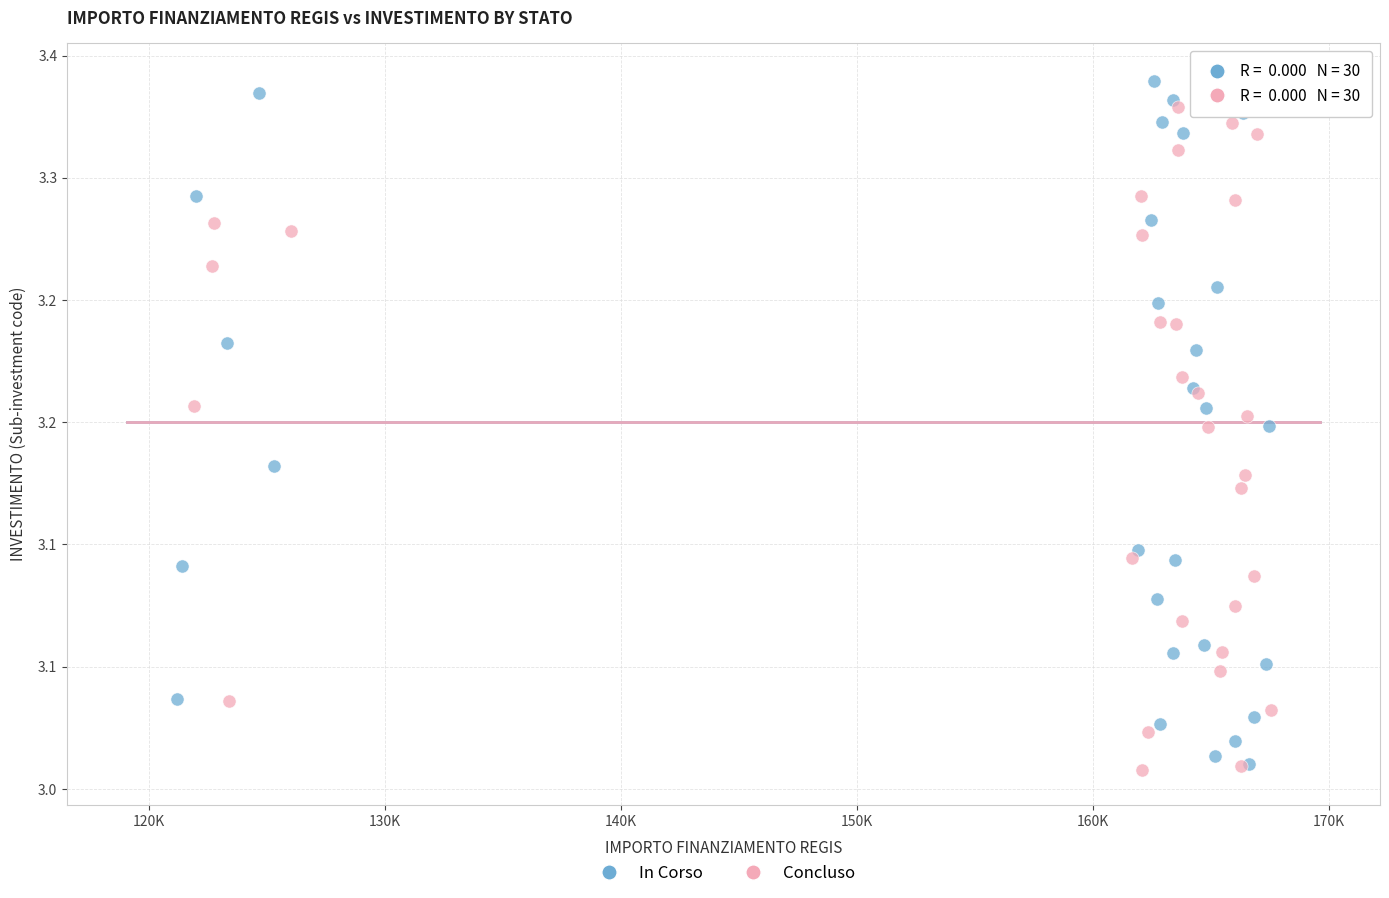

Which series reaches the maximum Y coordinate?

In Corso